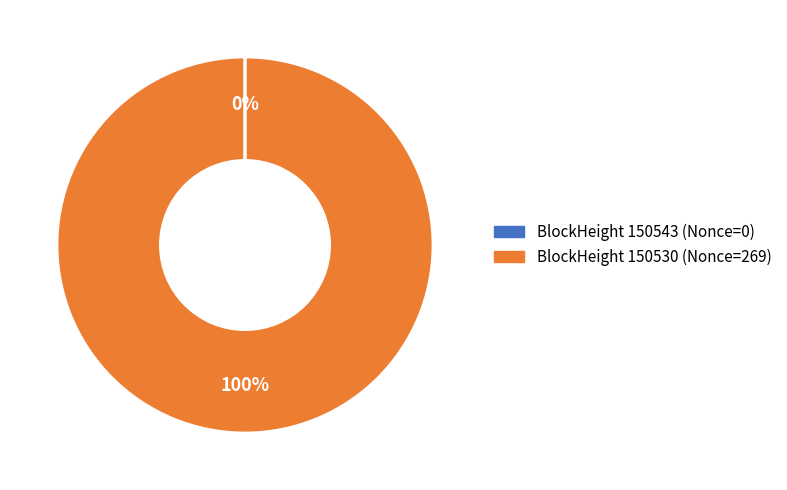

To the nearest percent, what is the average slice percentage?

50%